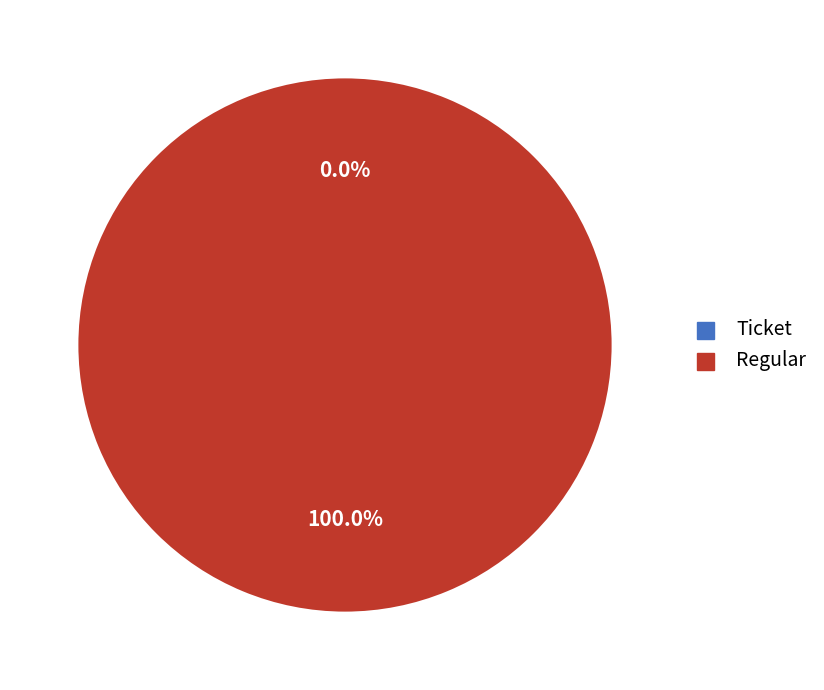

Combined, what portion of the pie is Regular and Ticket?

100.0%